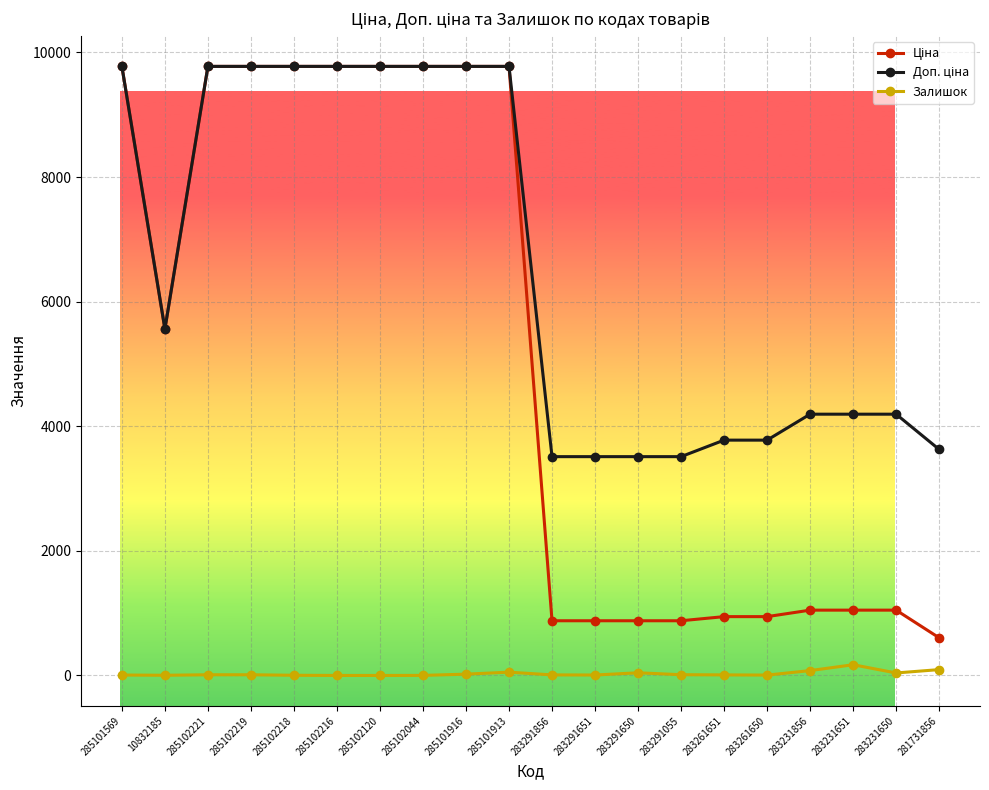

What is the maximum value shown in the chart?

9775.5